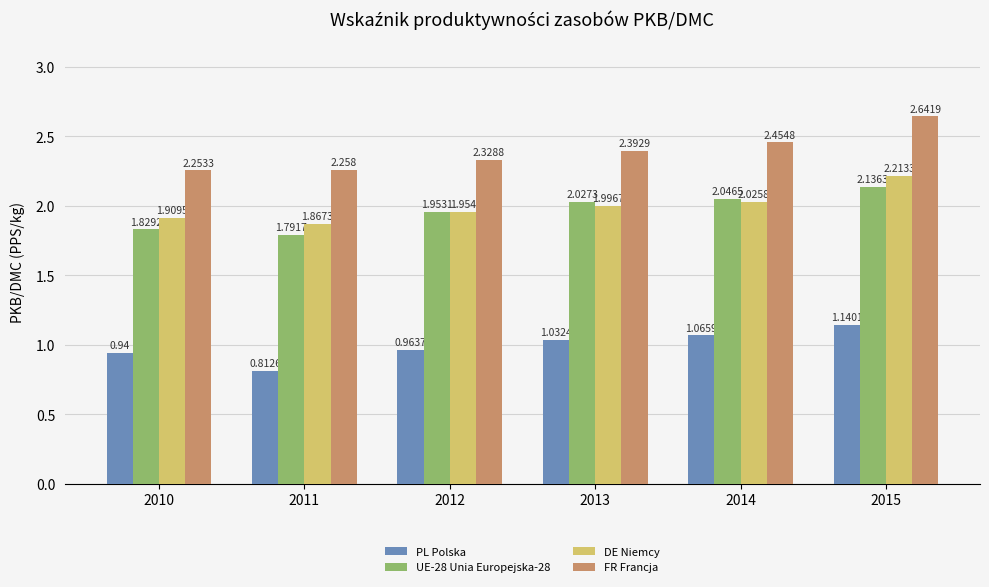

Is the value of UE-28 Unia Europejska-28 at 2012 greater than the value of PL Polska at 2012?

Yes